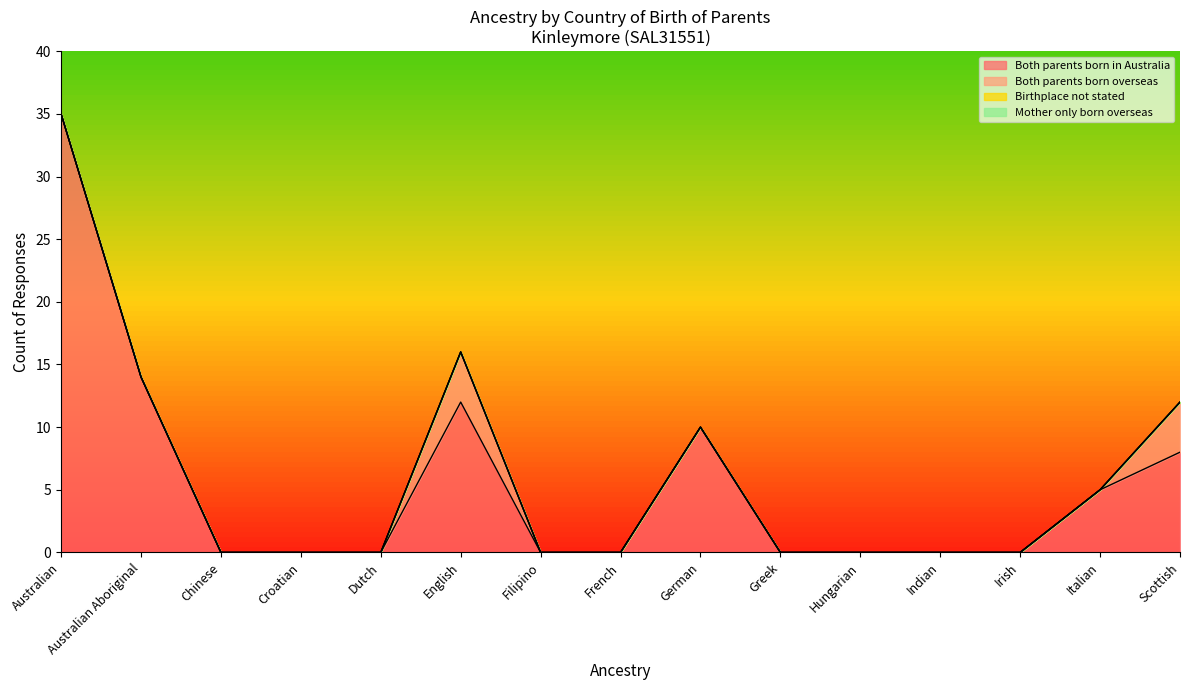

True or false: Both parents born in Australia and Mother only born overseas cross at least once.

False